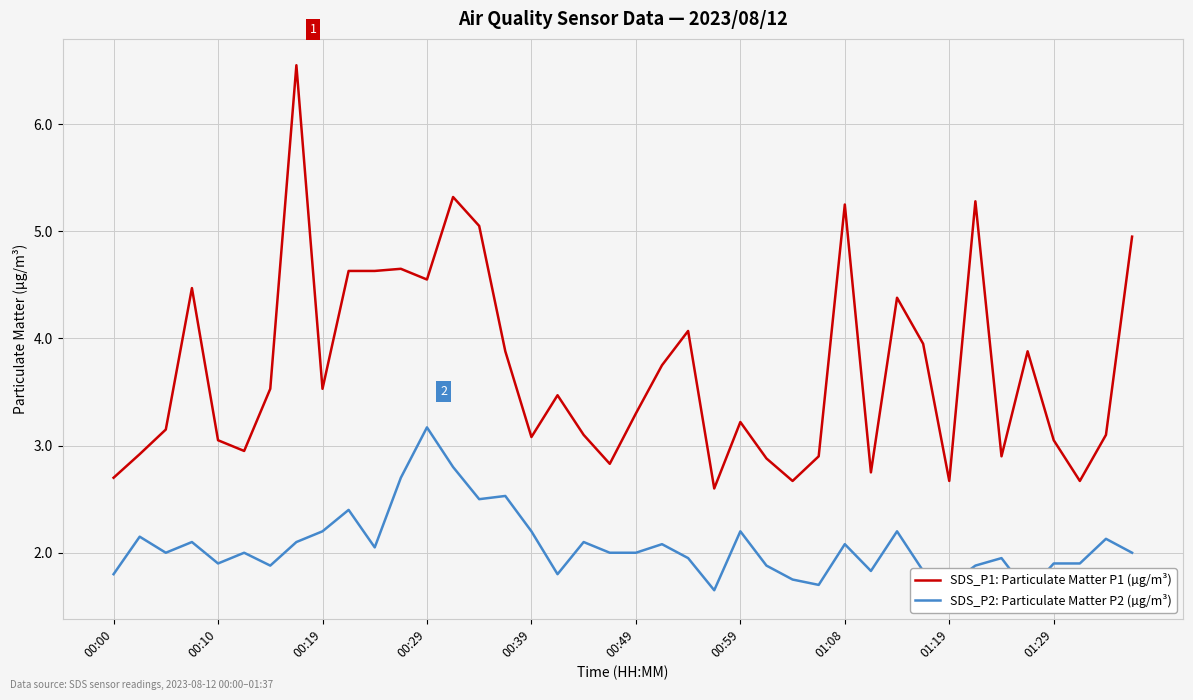

The SDS_P1: Particulate Matter P1 (µg/m³) series shows 3.1 at 00:39. True or false?

True